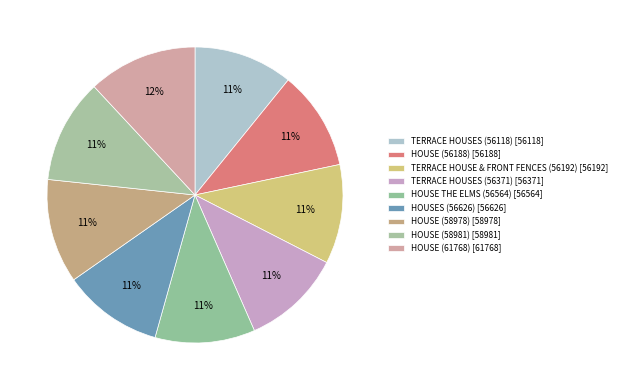

Which category has the biggest portion of the pie?

HOUSE (61768)